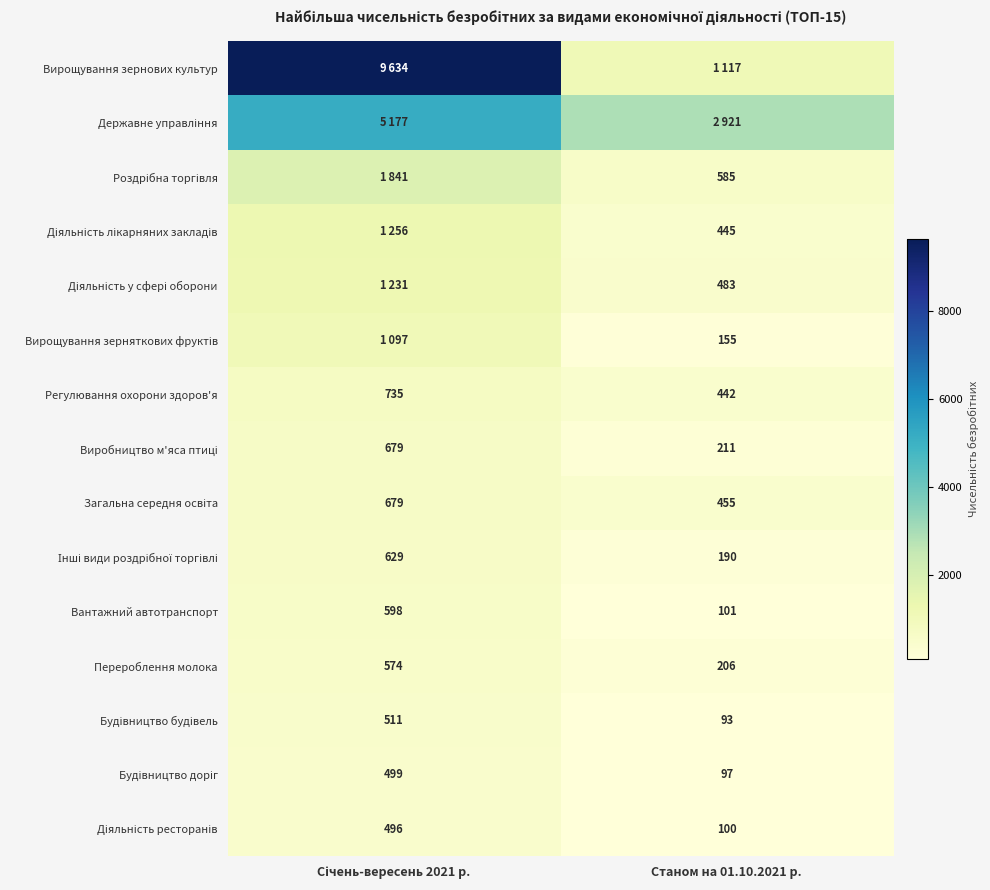

What is the minimum value for Перероблення молока?

206